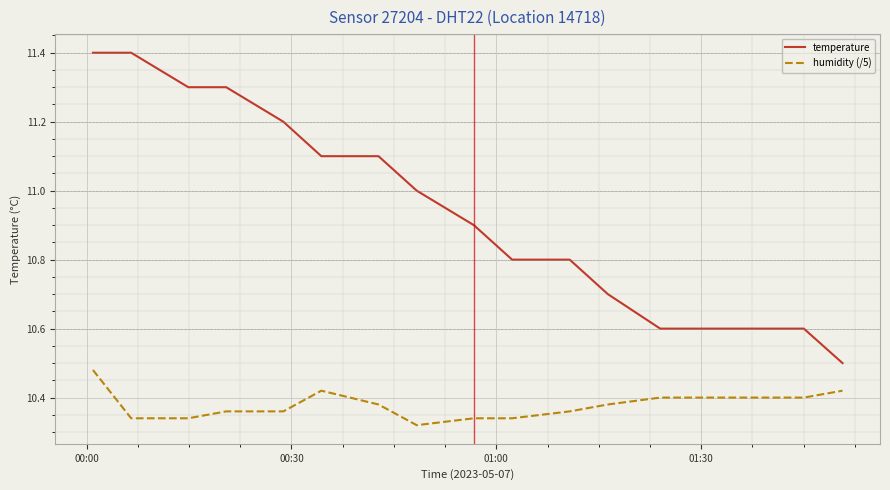

Rank the series by their average value, from highest to lowest.

temperature, humidity (/5)